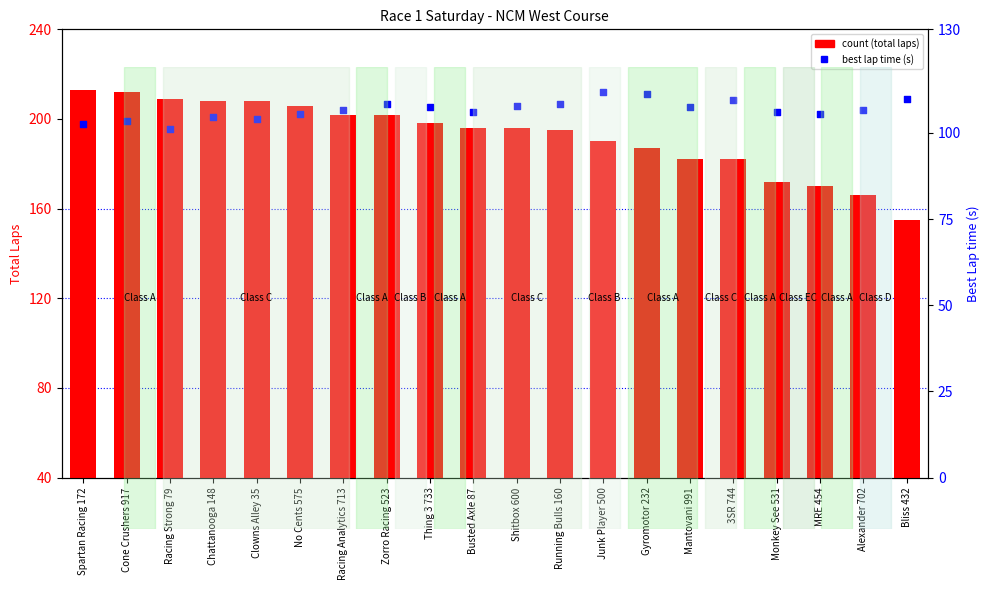

What are all the series names shown in the legend?

count, best lap time (s)